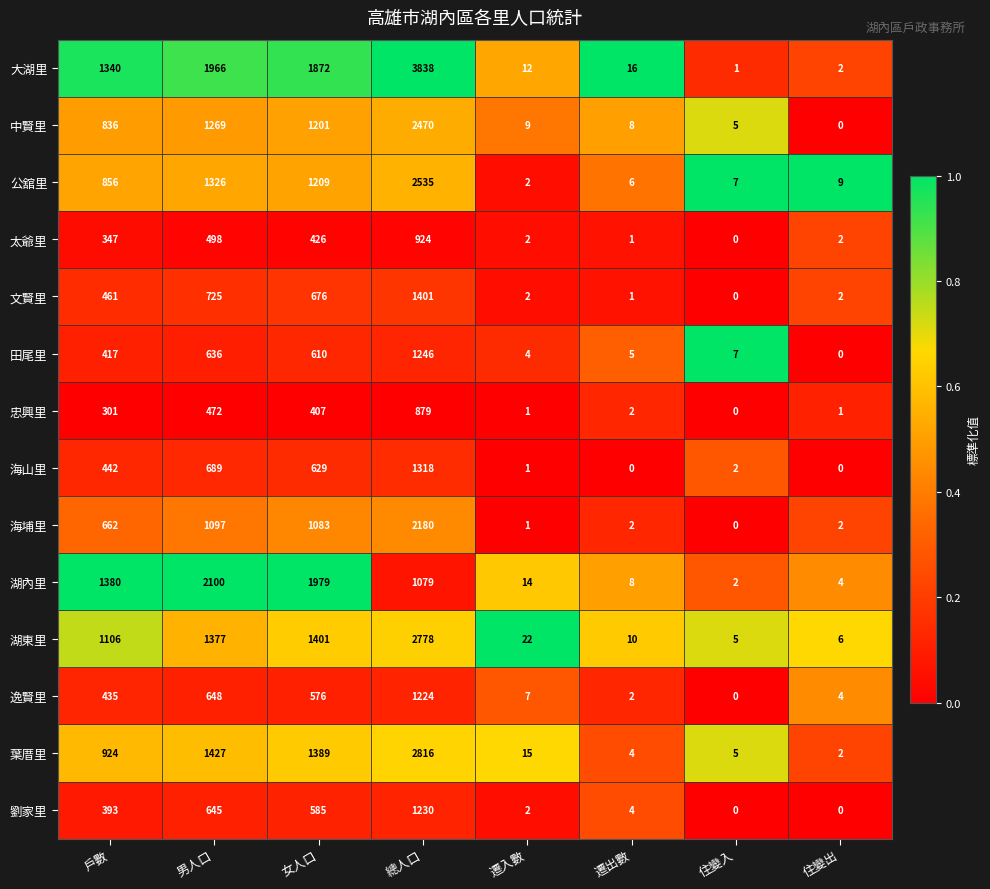

Which series has the largest total across all categories?

大湖里